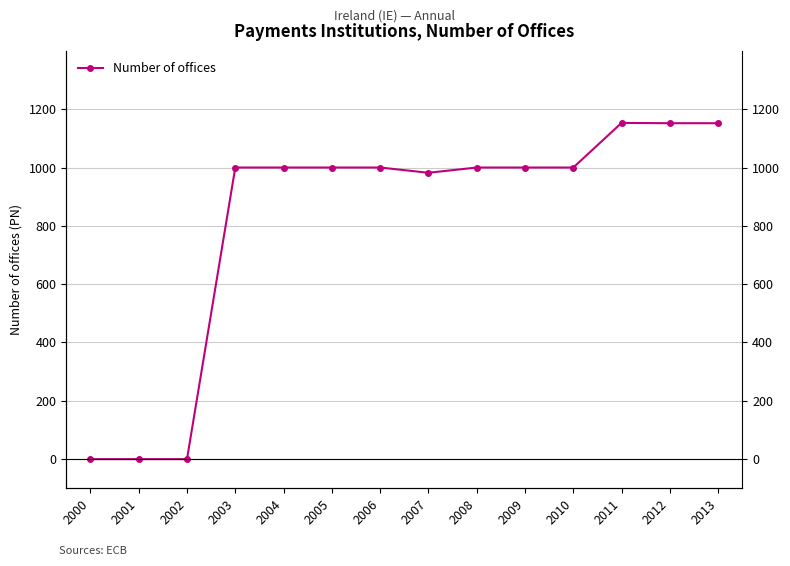

What is the change in value from 2002 to 2003?

+1000